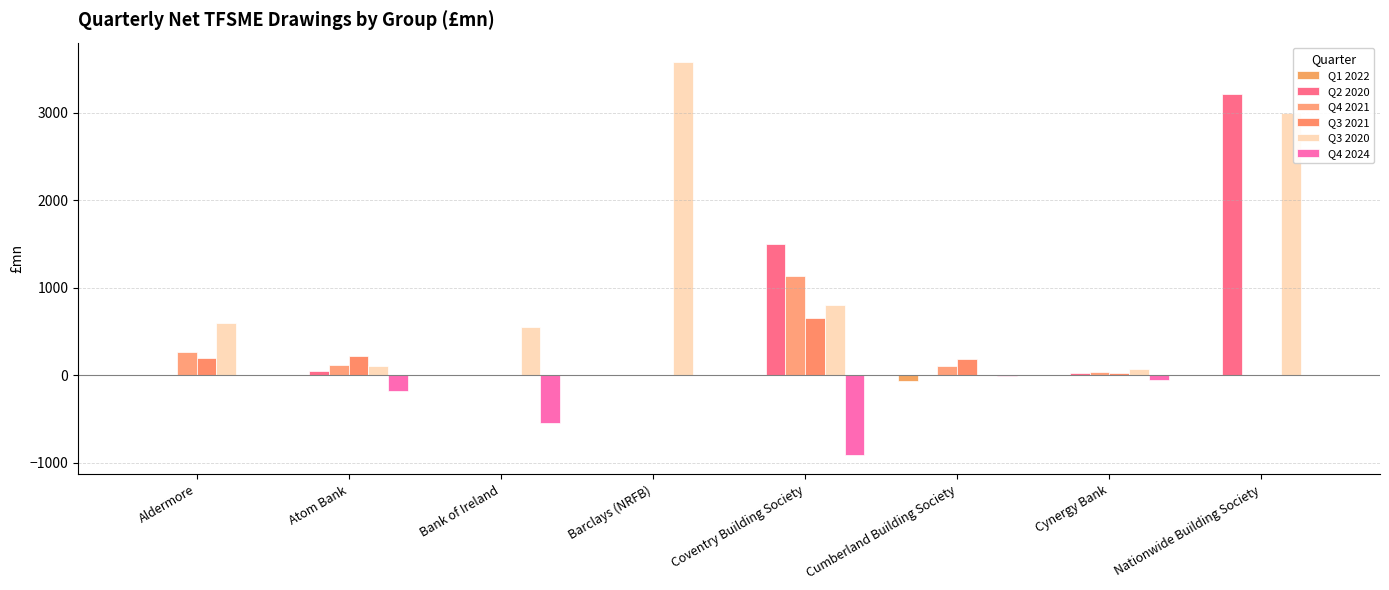

Which category has the lowest value in the Q1 2022 series?

Cumberland Building Society